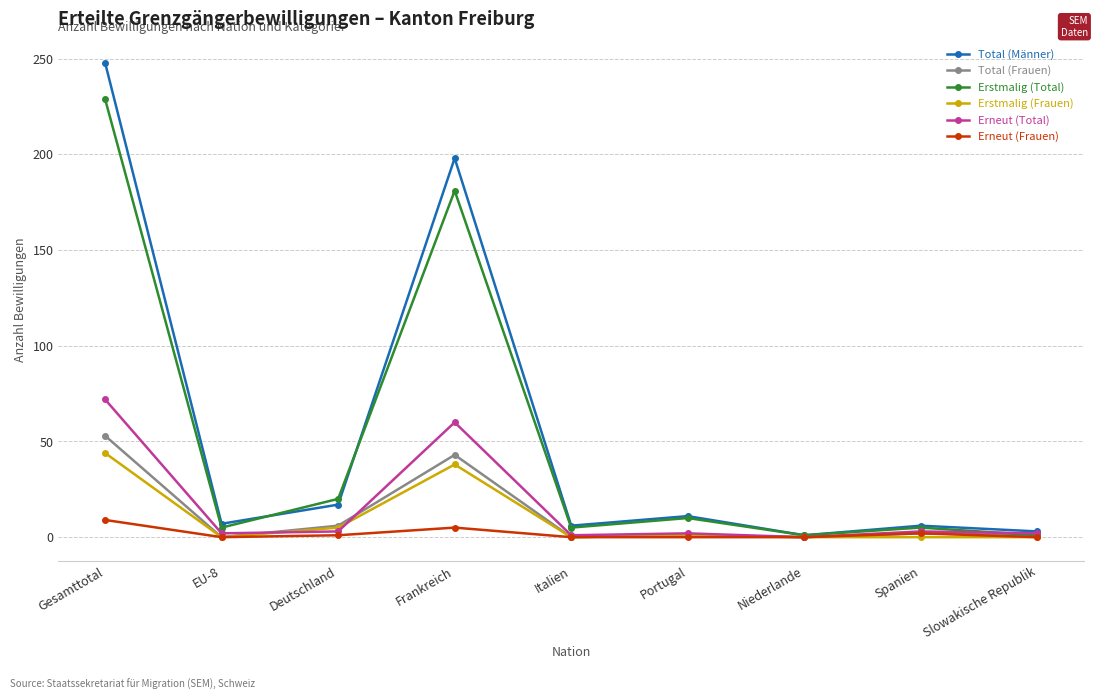

What value does the Erneut (Frauen) series have at Gesamttotal?

9